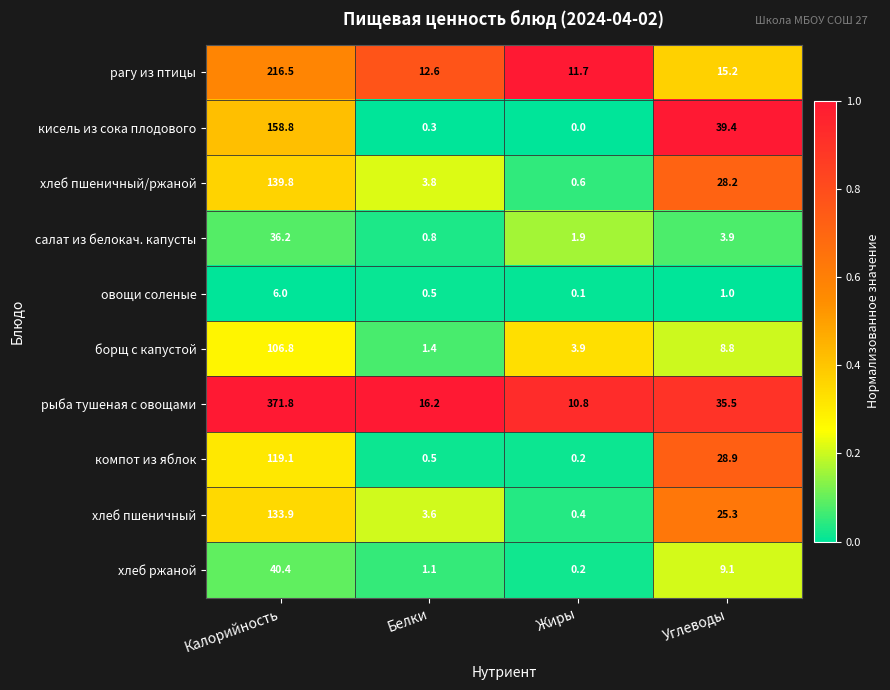

Where does the рагу из птицы series first go above 15?

Калорийность